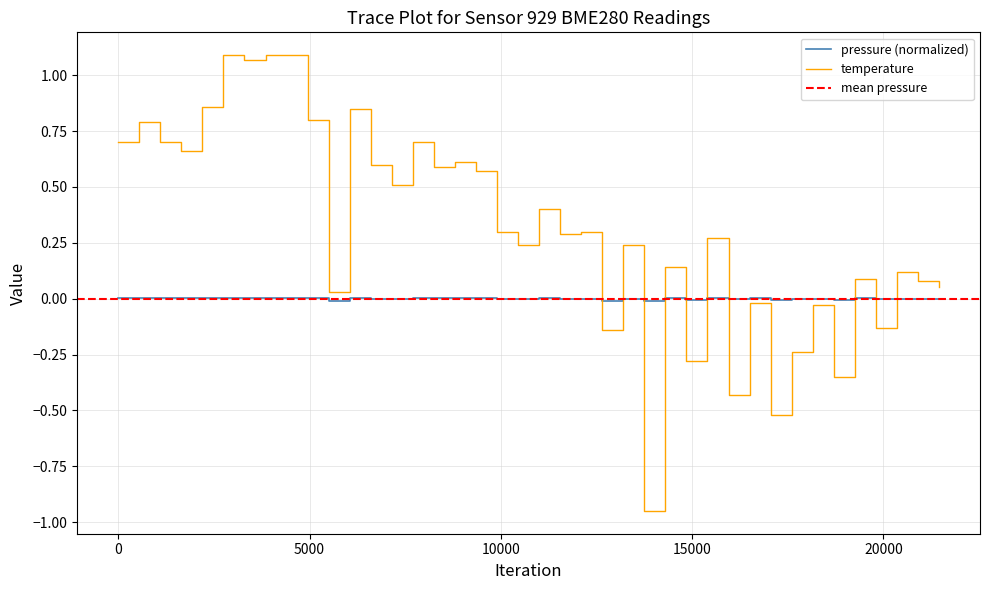

After their last crossing, which series has the higher values: temperature or pressure (normalized)?

temperature